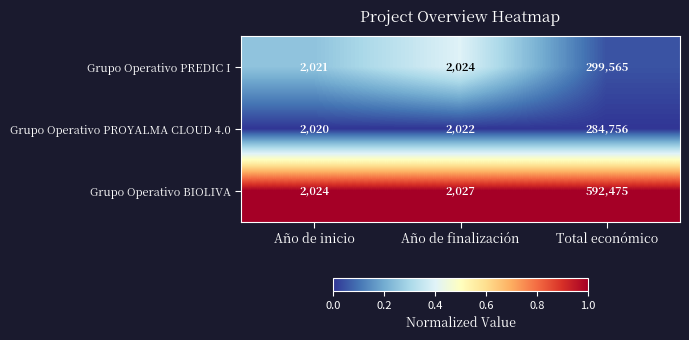

Reading left to right, list all the values displayed in this chart.

Grupo Operativo PREDIC I: Año de inicio=2021	Año de finalización=2024	Total económico=299565
Grupo Operativo PROYALMA CLOUD 4.0: Año de inicio=2020	Año de finalización=2022	Total económico=284756
Grupo Operativo BIOLIVA: Año de inicio=2024	Año de finalización=2027	Total económico=592475